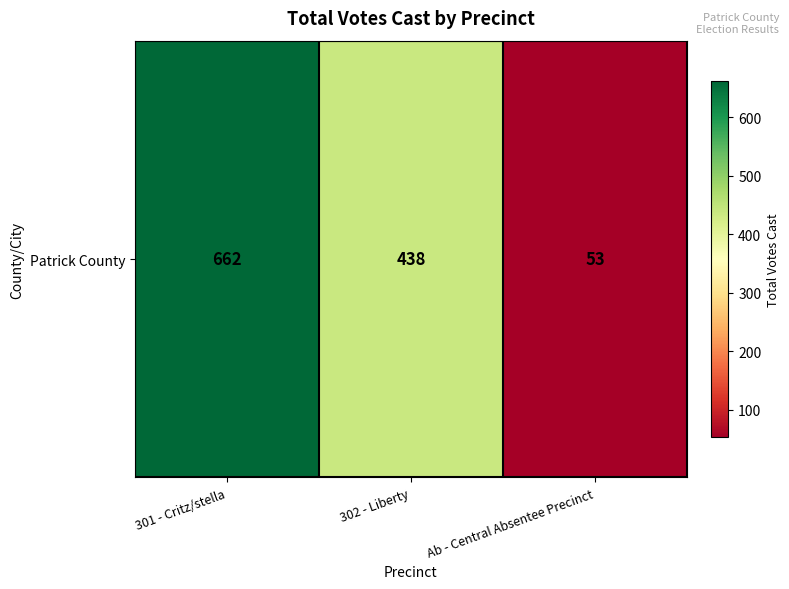

What is the change in value from 301 - Critz/stella to Ab - Central Absentee Precinct?

-609